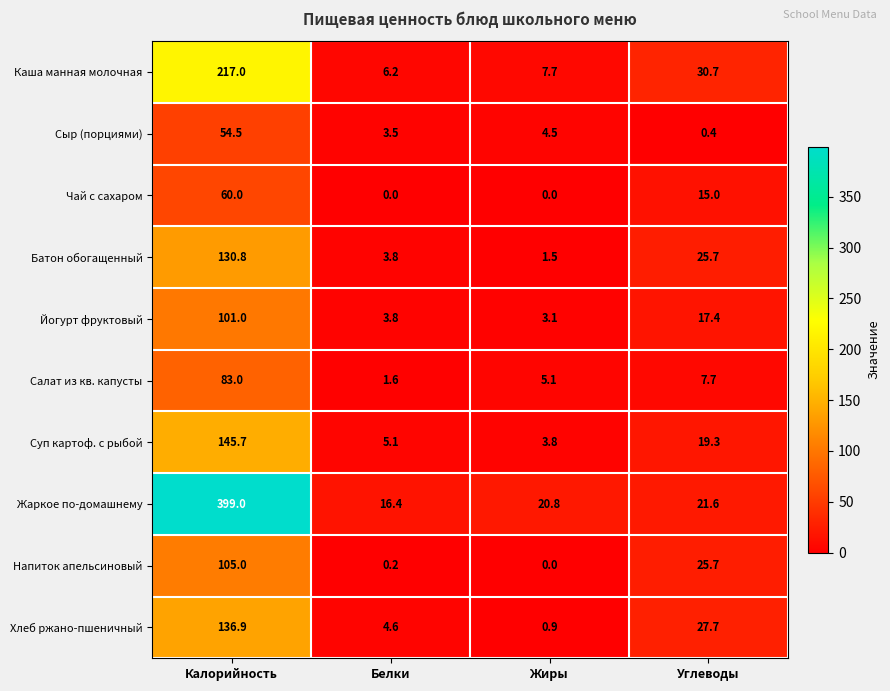

At which category is the sum across all series the highest?

Калорийность